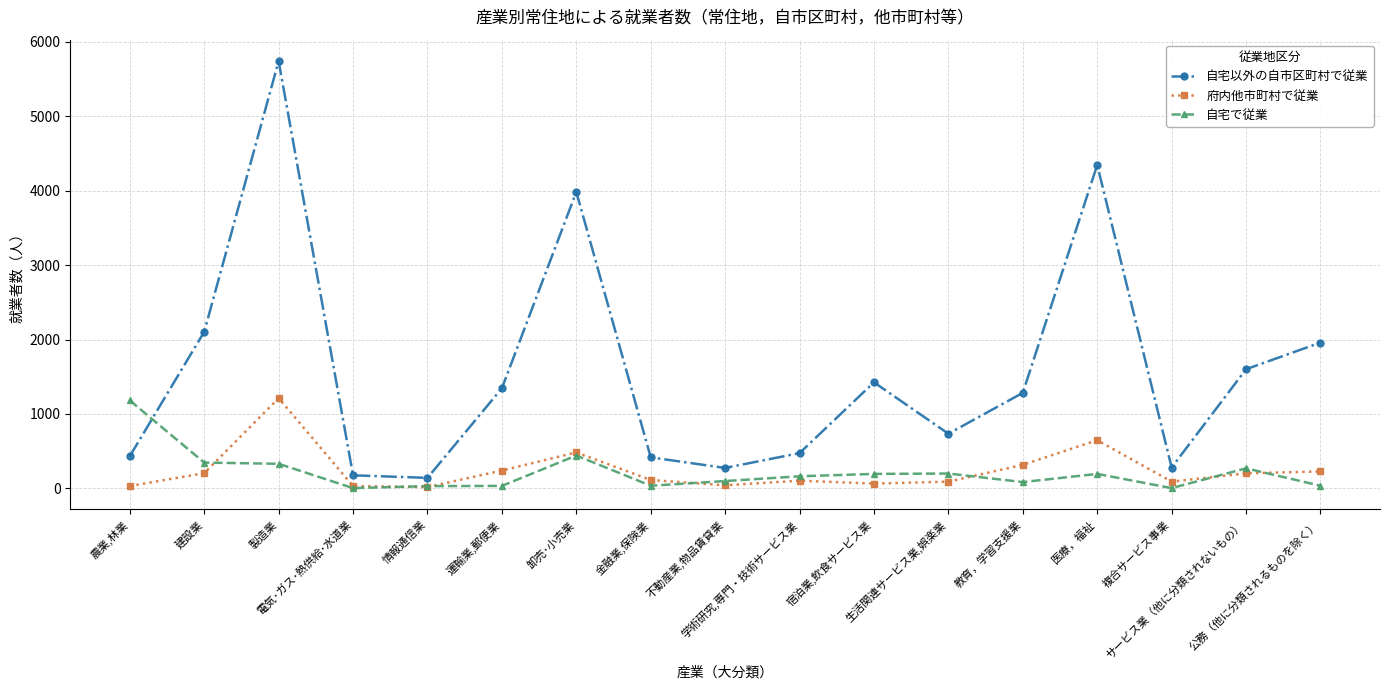

Does the chart have visible grid lines?

Yes